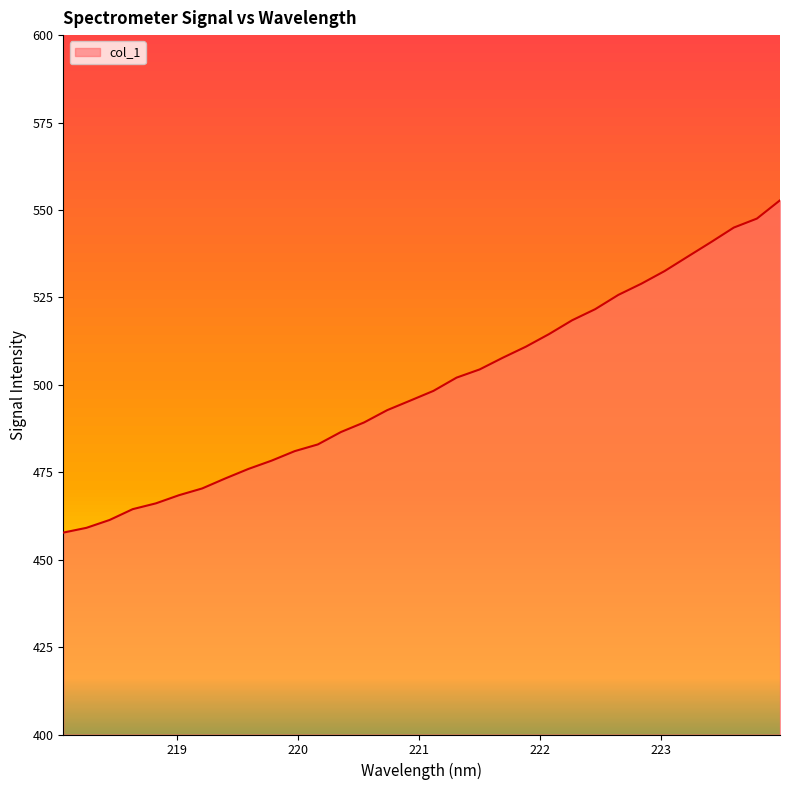

What is the greatest value displayed?

552.8